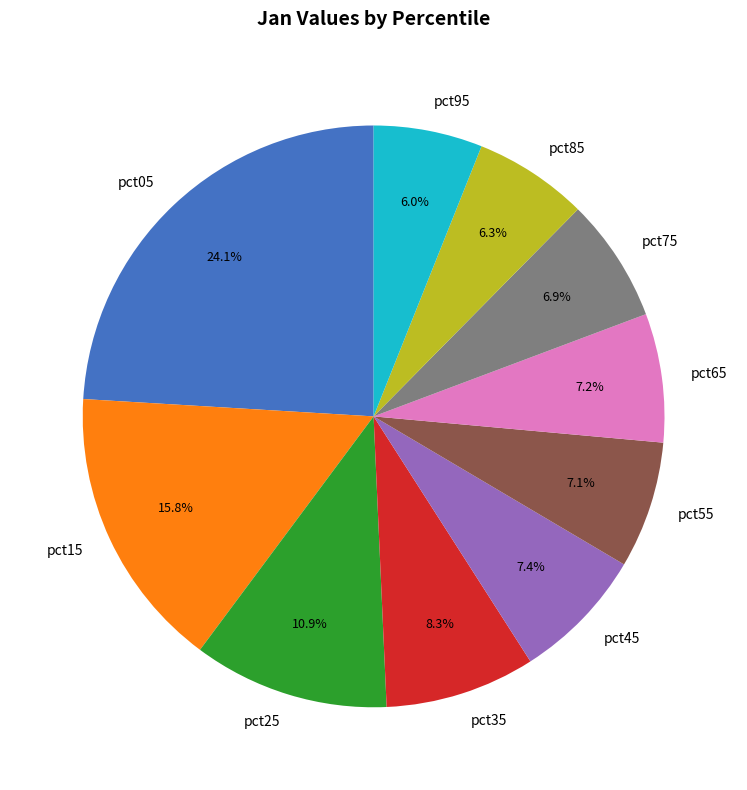

Does pct65 account for over 50% of the chart?

No